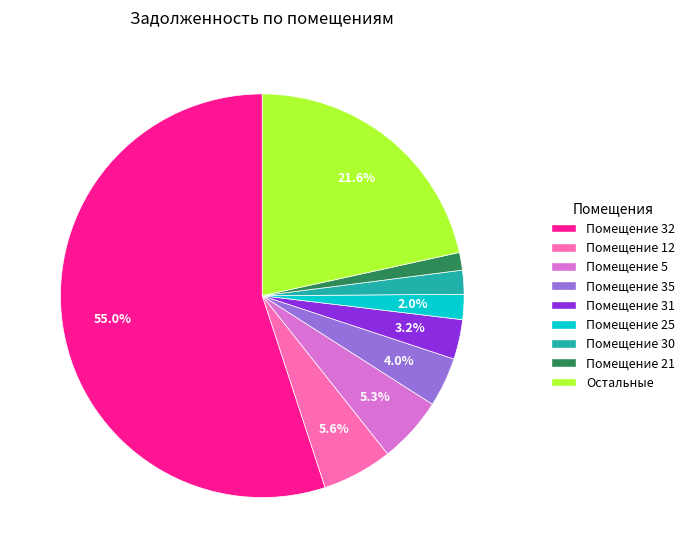

Does any single category account for the majority?

Yes